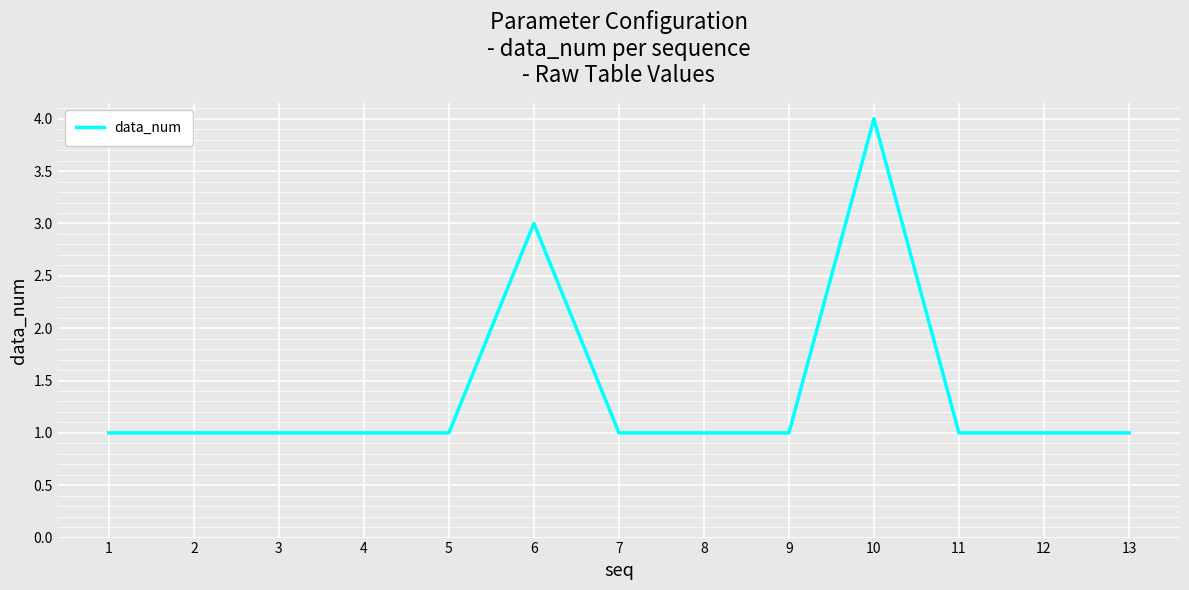

What is the approximate value at 7?

1